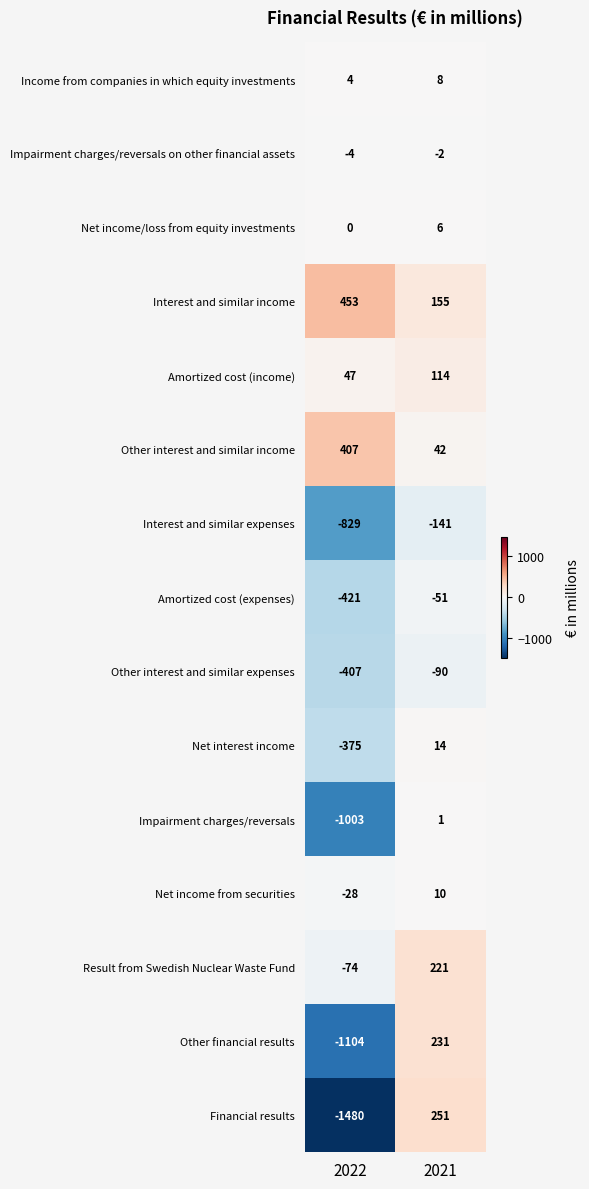

The value of Net interest income at 2021 is 5. True or false?

False